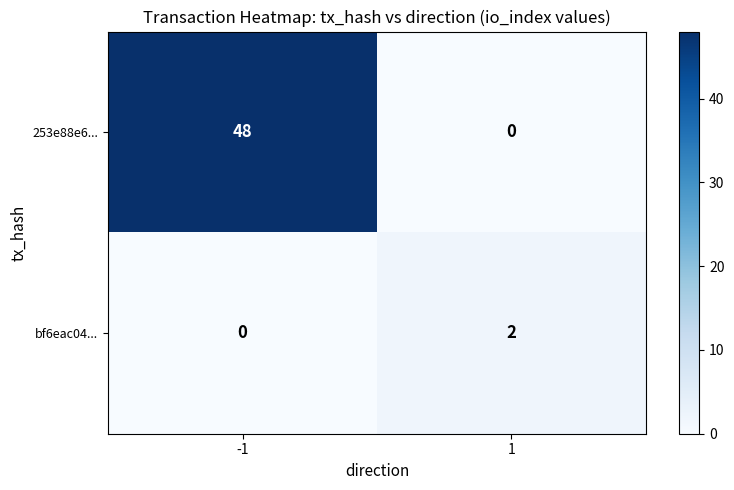

Reading left to right, list all the values displayed in this chart.

253e88e6...: 48	0
bf6eac04...: 0	2